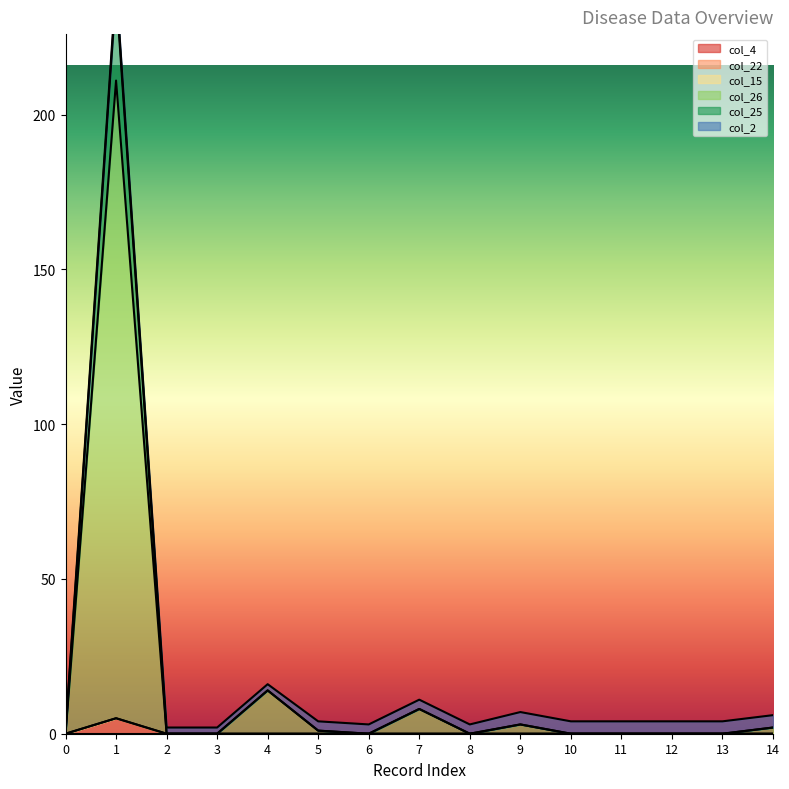

True or false: col_22 has a value of 0 at 10.

True